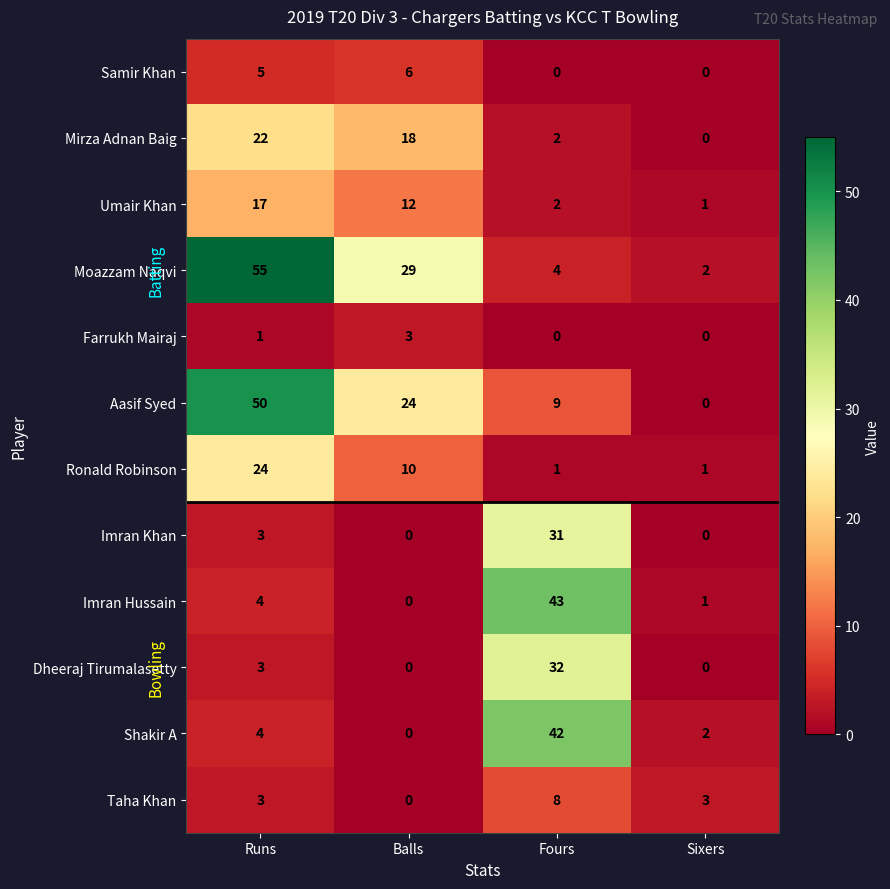

Which series has the largest total across all categories?

Moazzam Naqvi